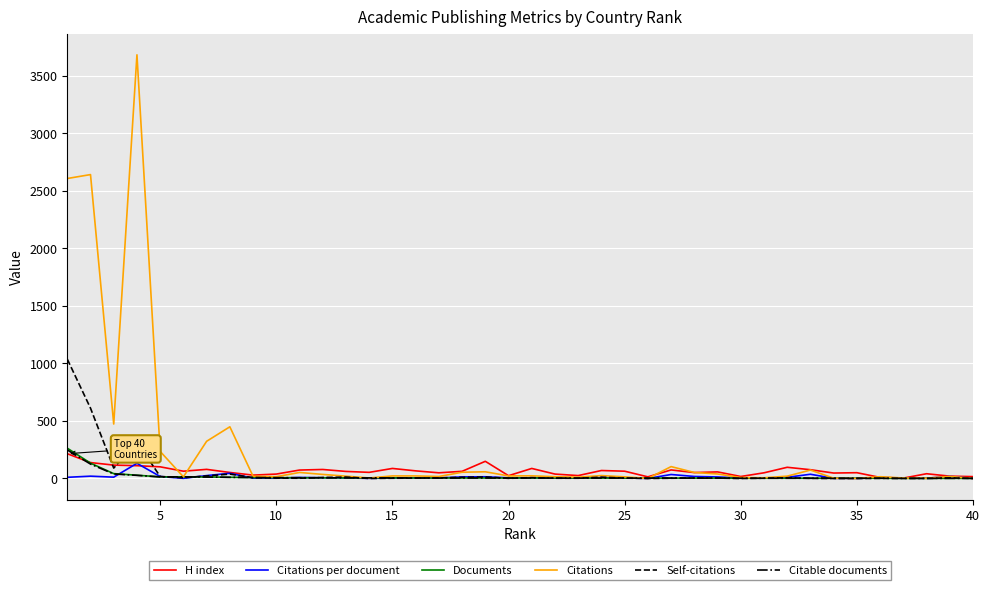

In Citations per document, how many points are higher than both neighbors (excluding endpoints)?

12